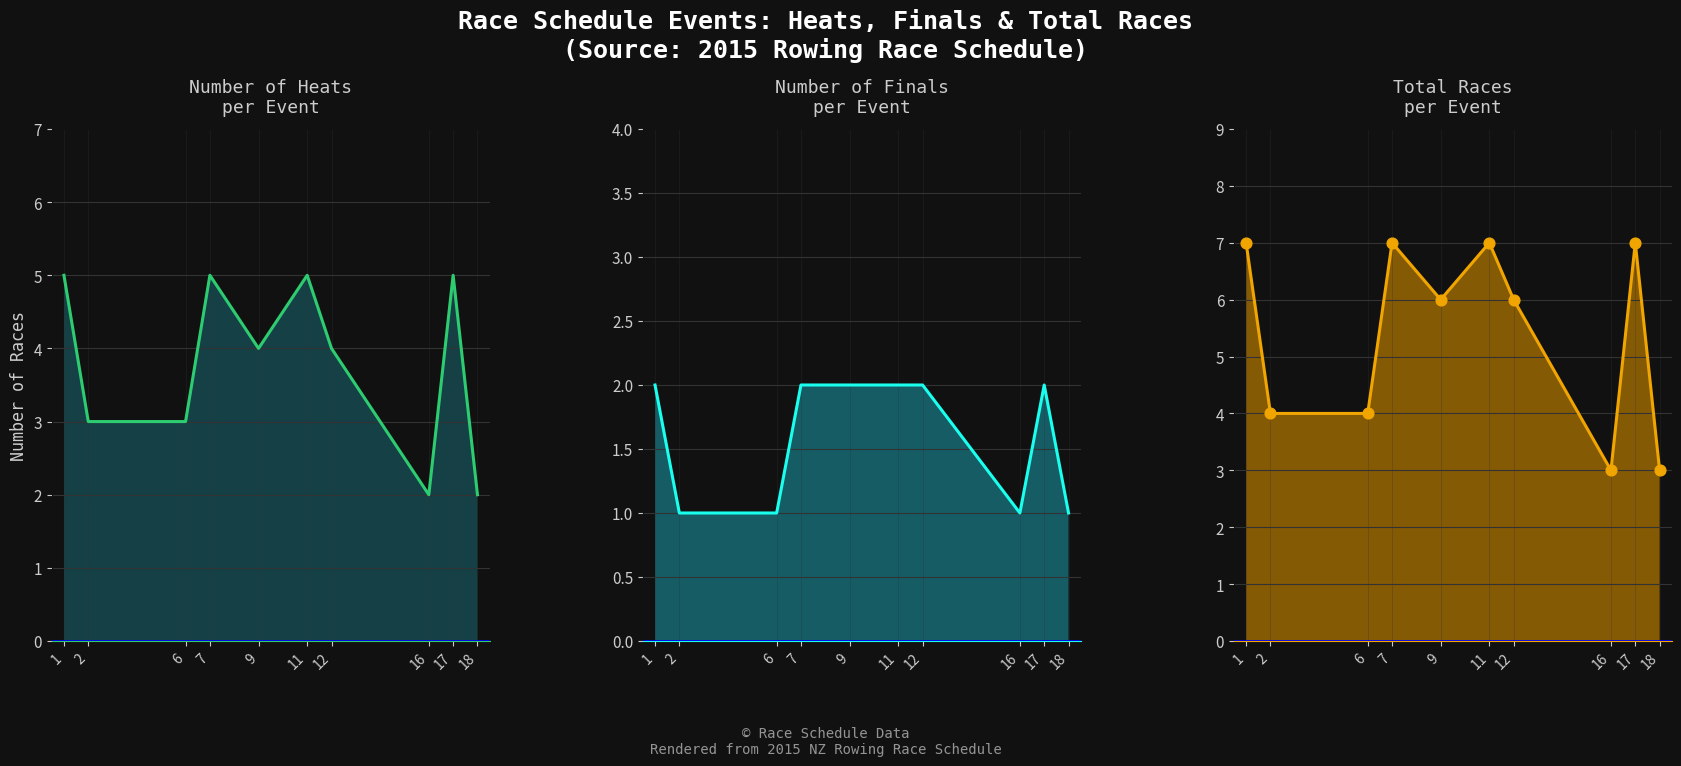

Which series contains the lowest Y value?

final_line